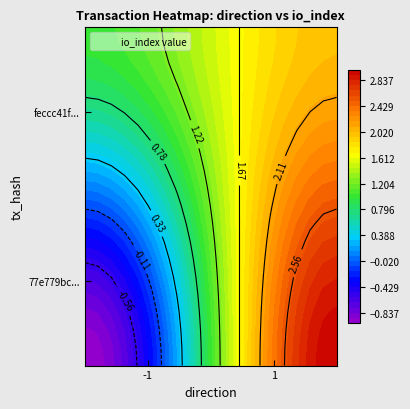

The 77e779bc9631951629fbd9c808b17fe7c8bb008 series shows -2 at 0. True or false?

False